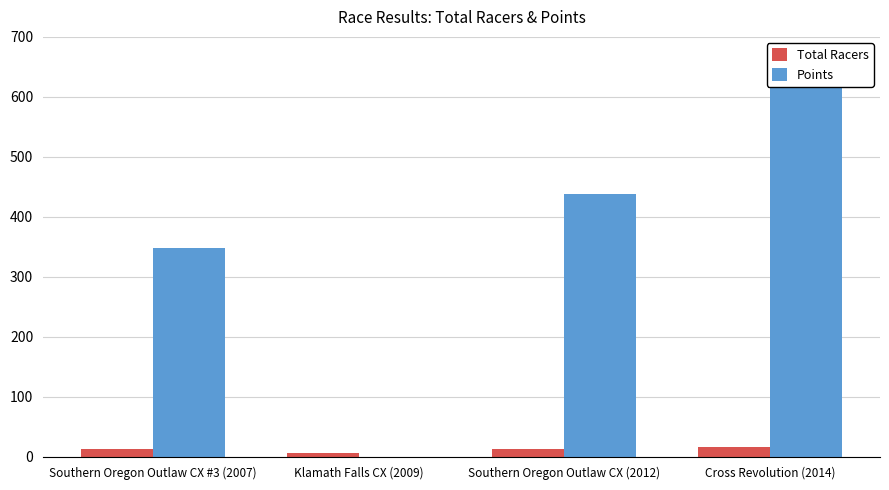

Reading left to right, extract all data points from this chart.

Total Racers: 14.0	7.0	13.0	17.0
Points: 348.6	0.0	437.5	632.6